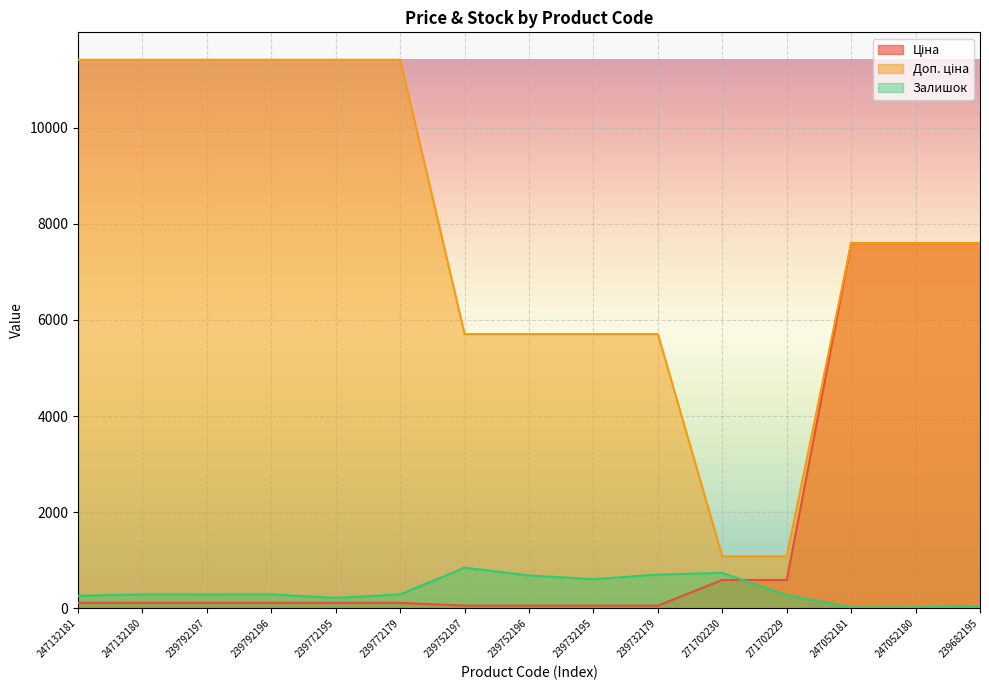

How many values in the Доп. ціна series are below 7596?

6